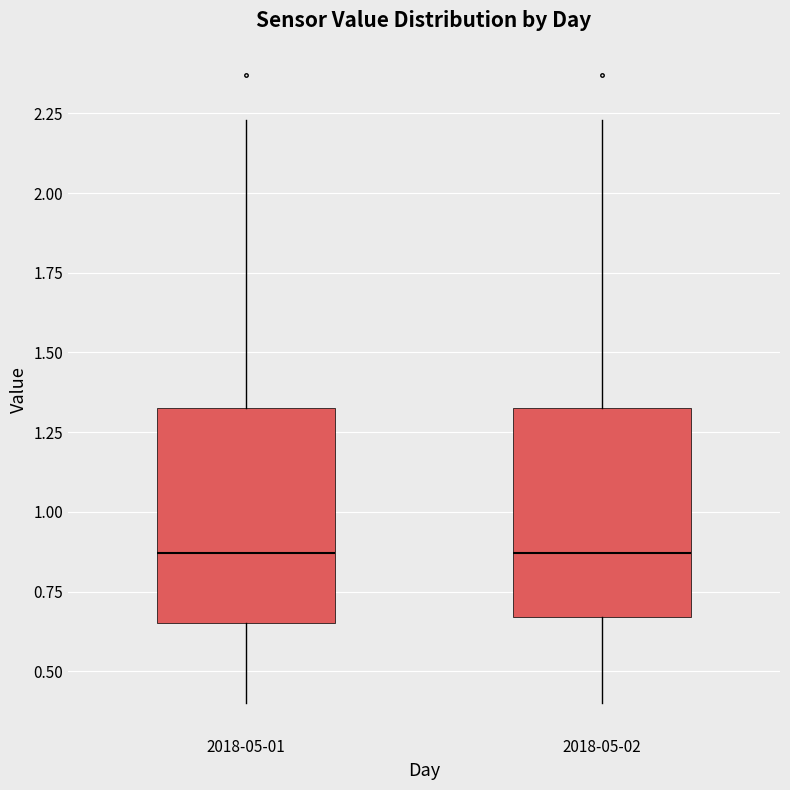

Reading left to right, transcribe this box plot: for each box, give where its median line is, the range the box spans, and where its two whiskers end, as read against the y-axis. The values are not printed on the chart, so give them approximately, as read against the axis.

2018-05-01: median 0.85, box 0.65 to 1.35, whiskers 0.40 to 2.25
2018-05-02: median 0.85, box 0.65 to 1.35, whiskers 0.40 to 2.25